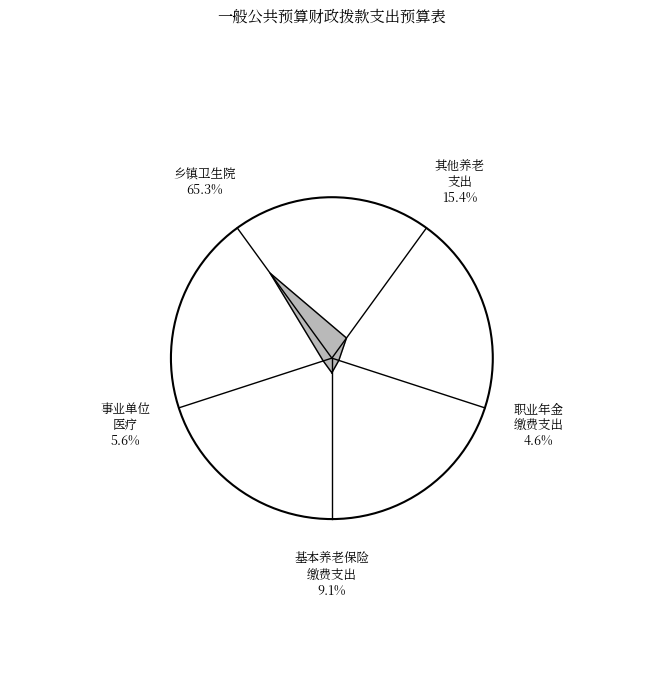

Does any single category account for the majority?

Yes